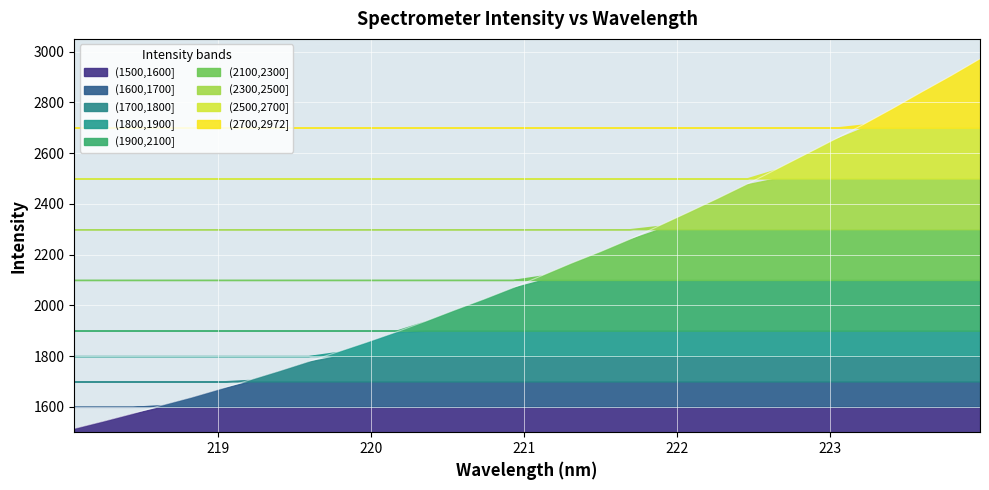

What is the value of the 31st point from the left?

2904.4